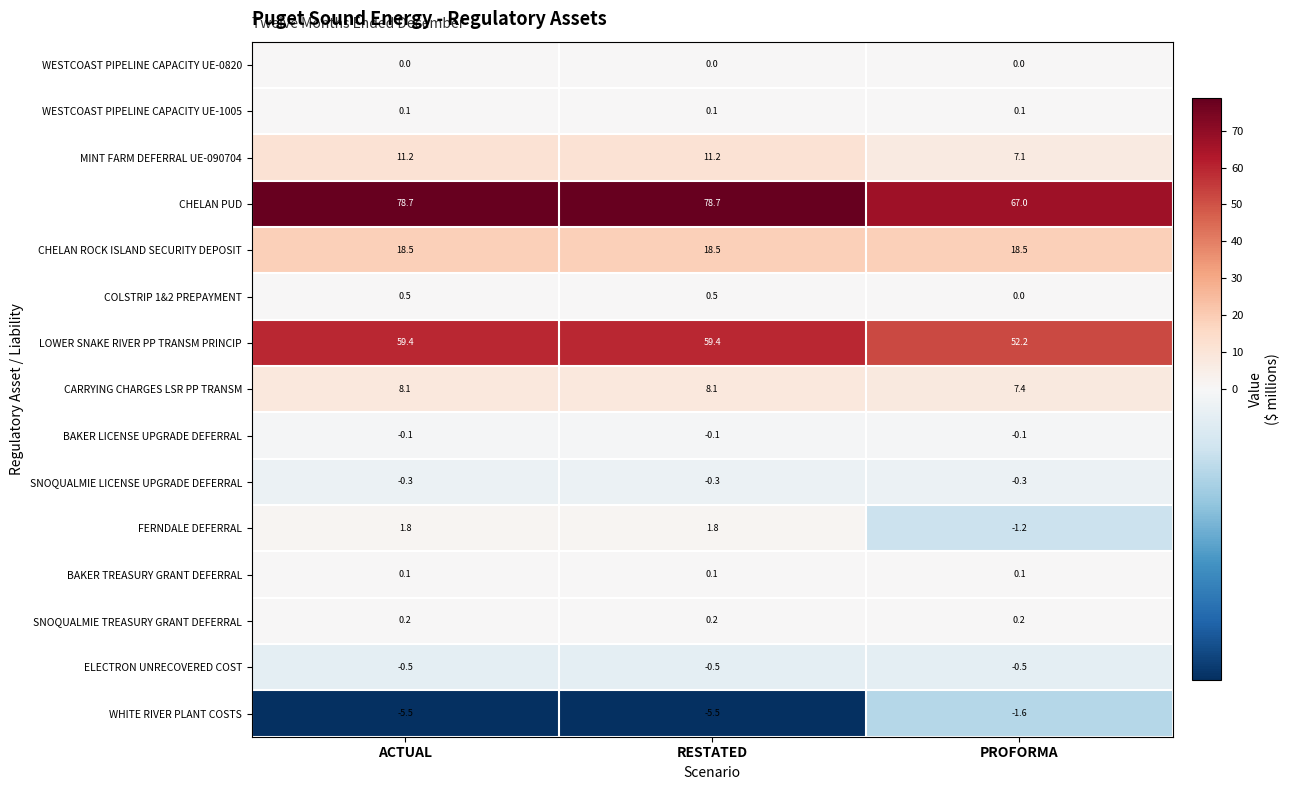

What is the smallest value displayed?

-5.5